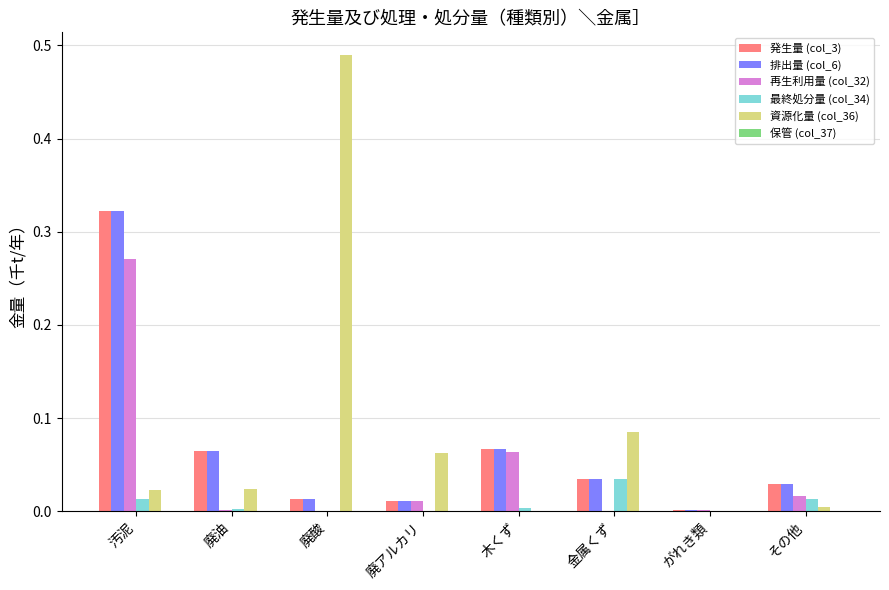

Is it true that 最終処分量 (col_34) equals 0.0 at その他?

True